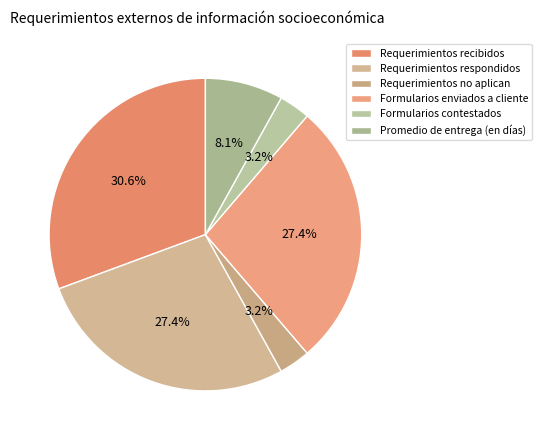

What is the change in value from Requerimientos respondidos to Formularios contestados?

-15